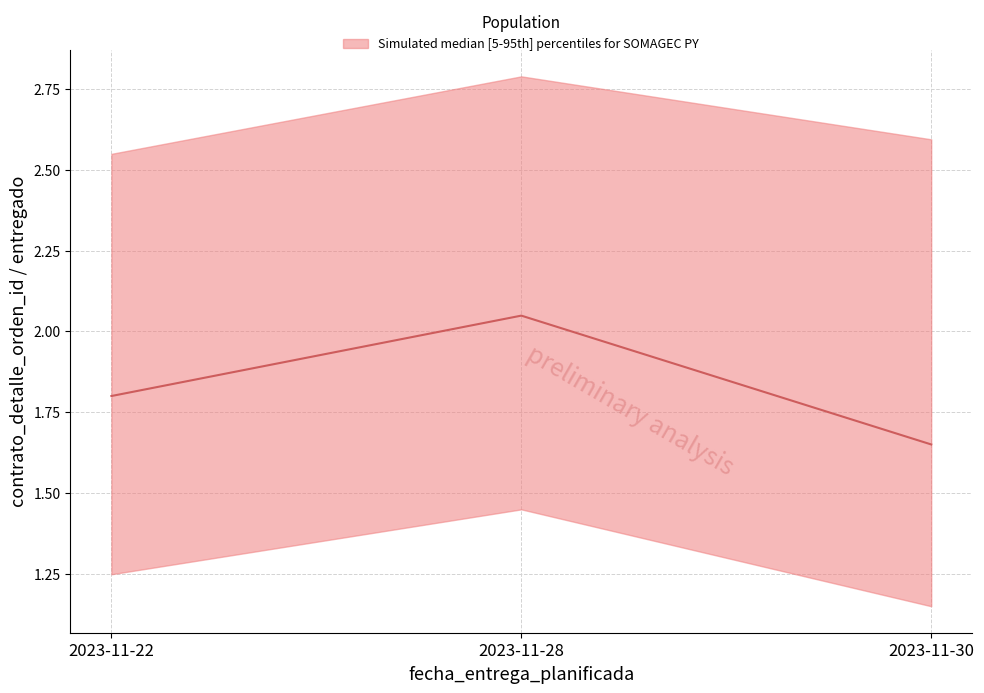

The value at 2023-11-28 is 2.0. True or false?

True